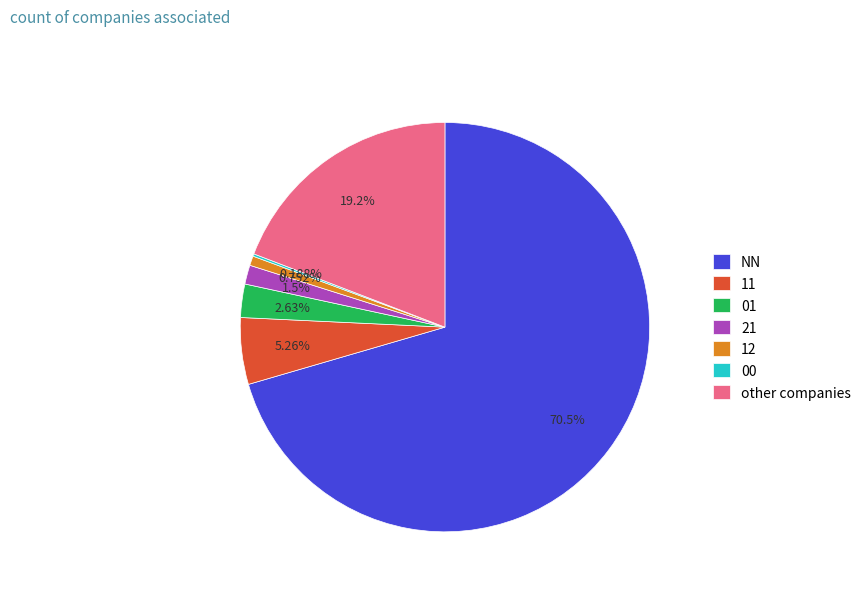

Which slice is the largest?

NN